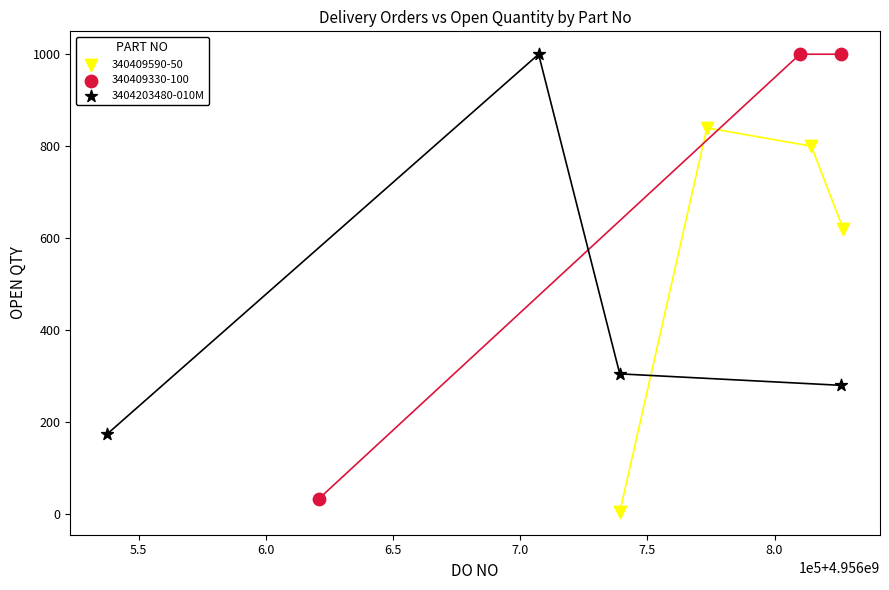

Which series has the widest spread of Y values?

340409330-100